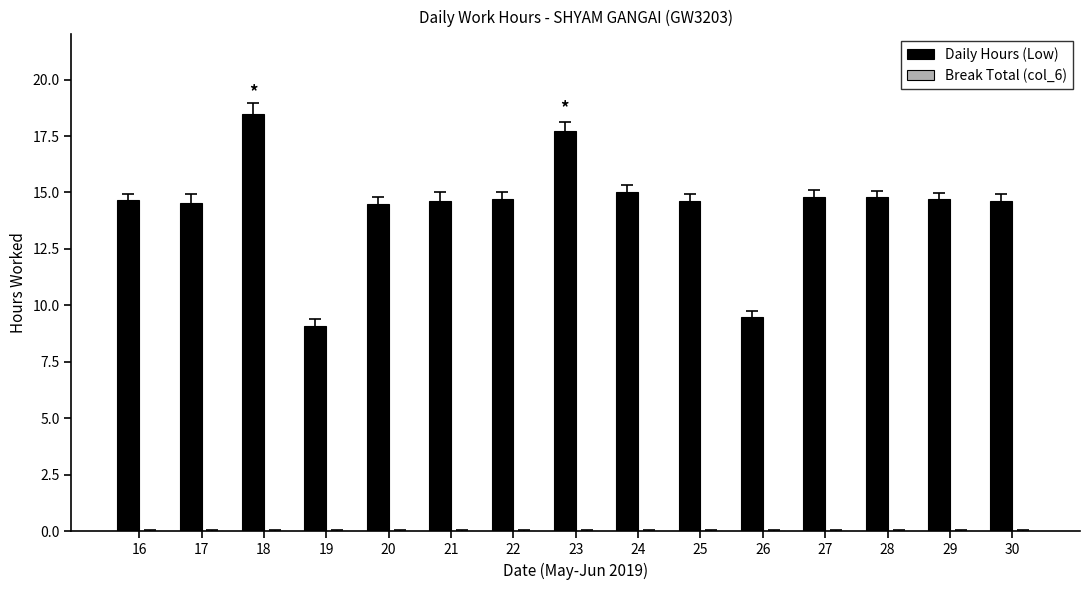

At which label does the data first exceed 14?

16